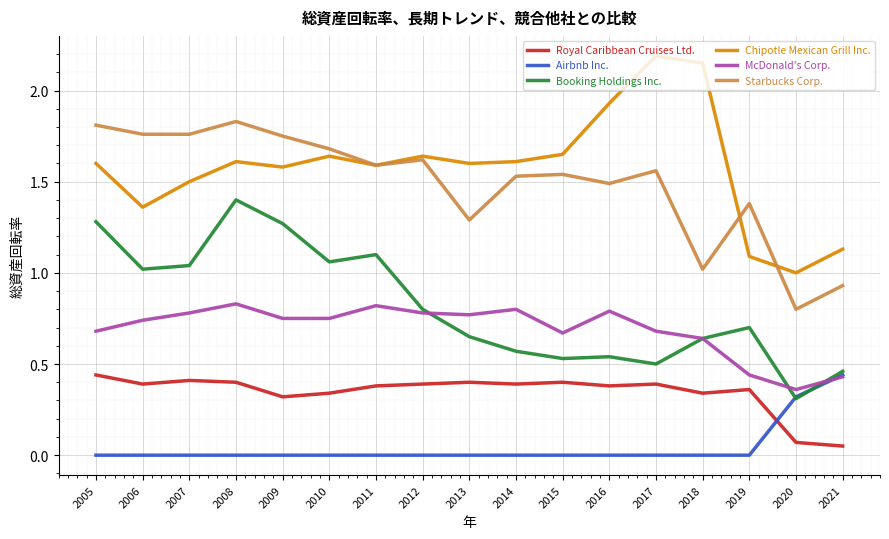

True or false: Booking Holdings Inc. and Chipotle Mexican Grill Inc. intersect in this chart.

False